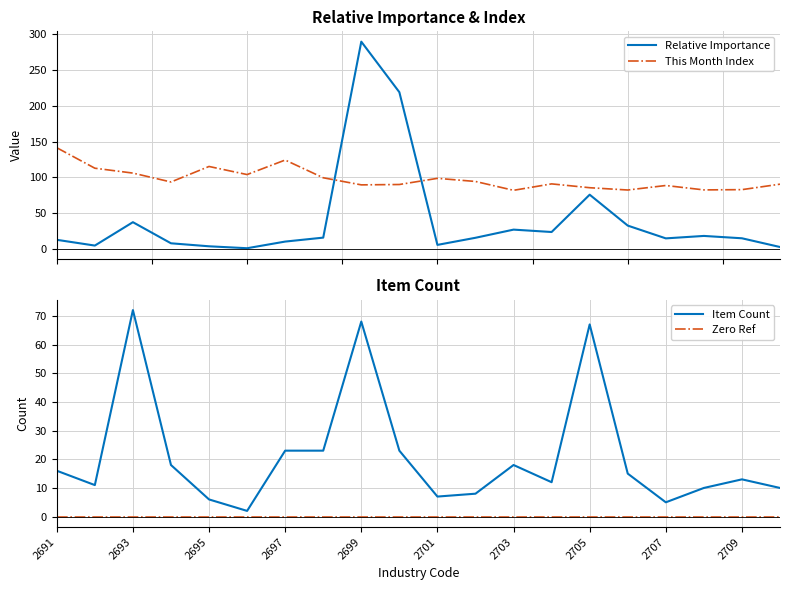

What is the lowest value of the This Month Index series?

81.8